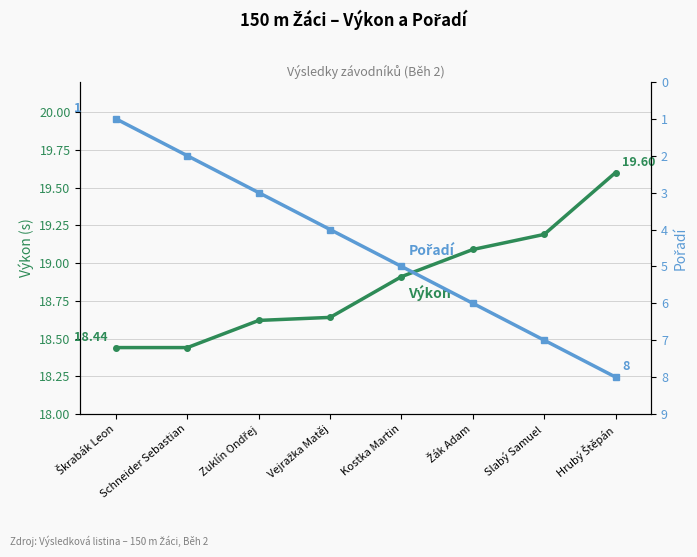

The value of Výkon at Kostka Martin is 24.7. True or false?

False